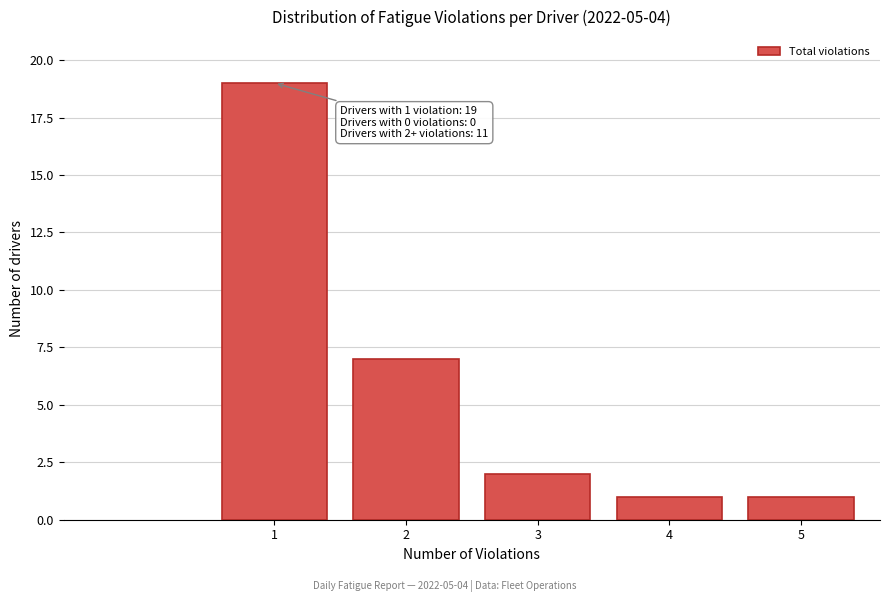

Reading left to right, extract all data points from this chart.

19	7	2	1	1